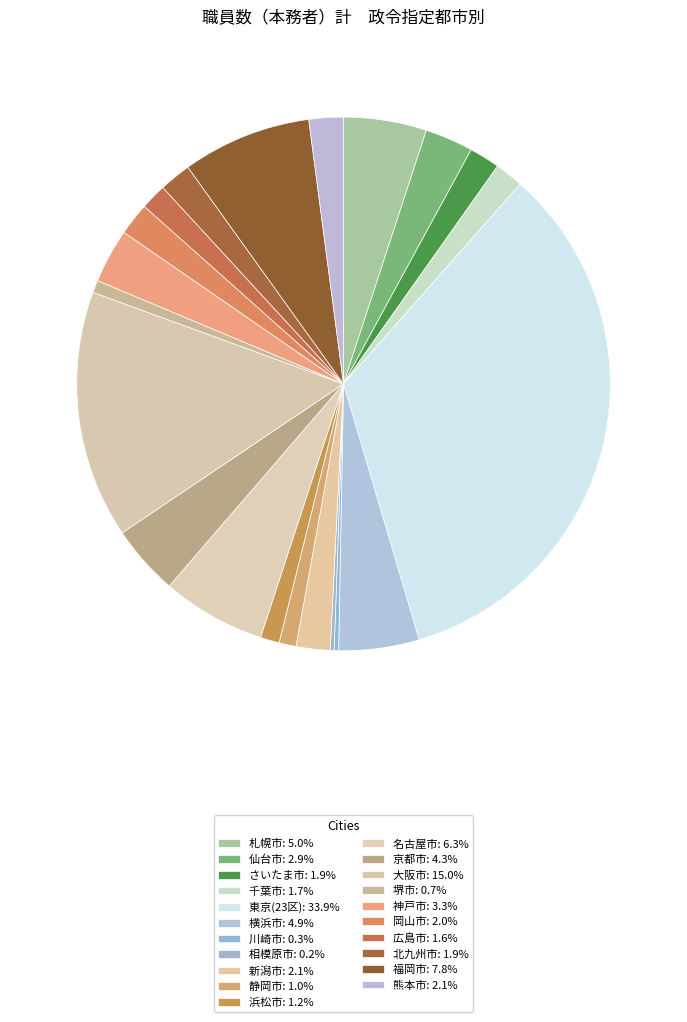

Approximately how many times larger is the value at 千葉市 compared to 浜松市?

1.5